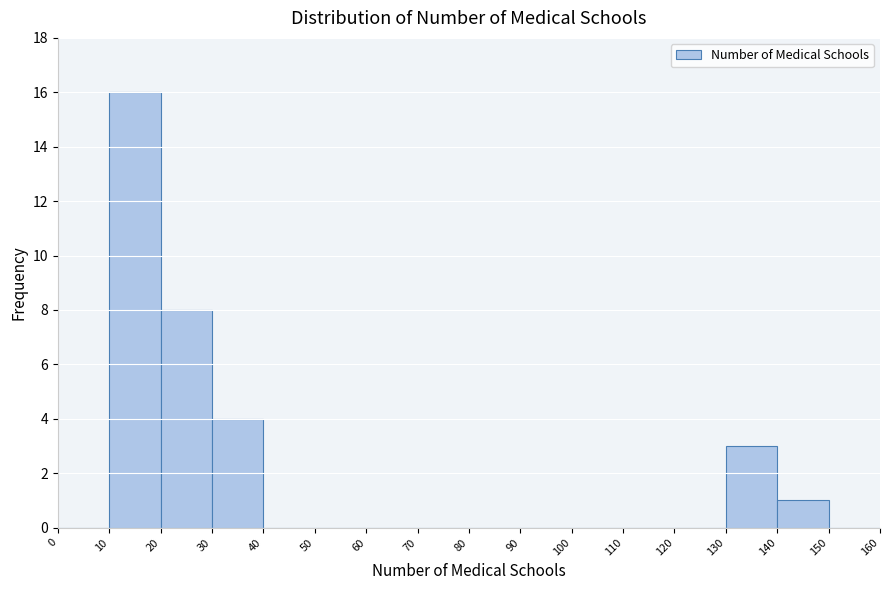

How tall is the bar that spans 10 to 20 on the x-axis? The values are not printed on the chart, so give them approximately, as read against the axis.

16